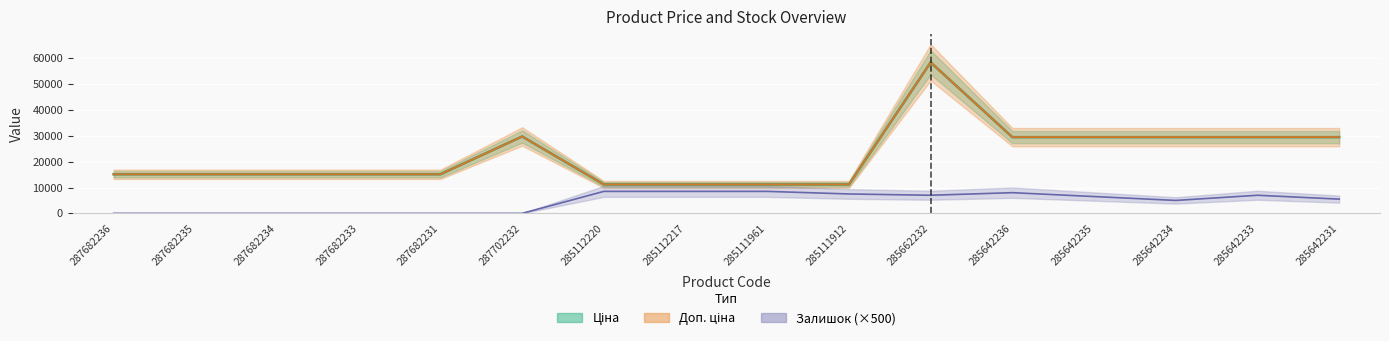

True or false: Ціна has a value of 29491.5 at 285642233.

True